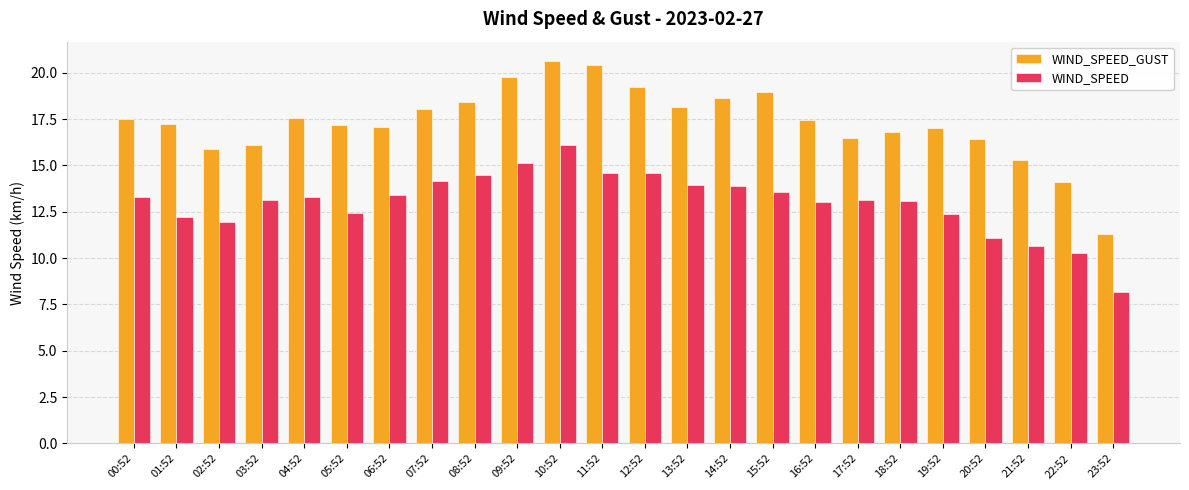

What position from the right is 13:52?

11